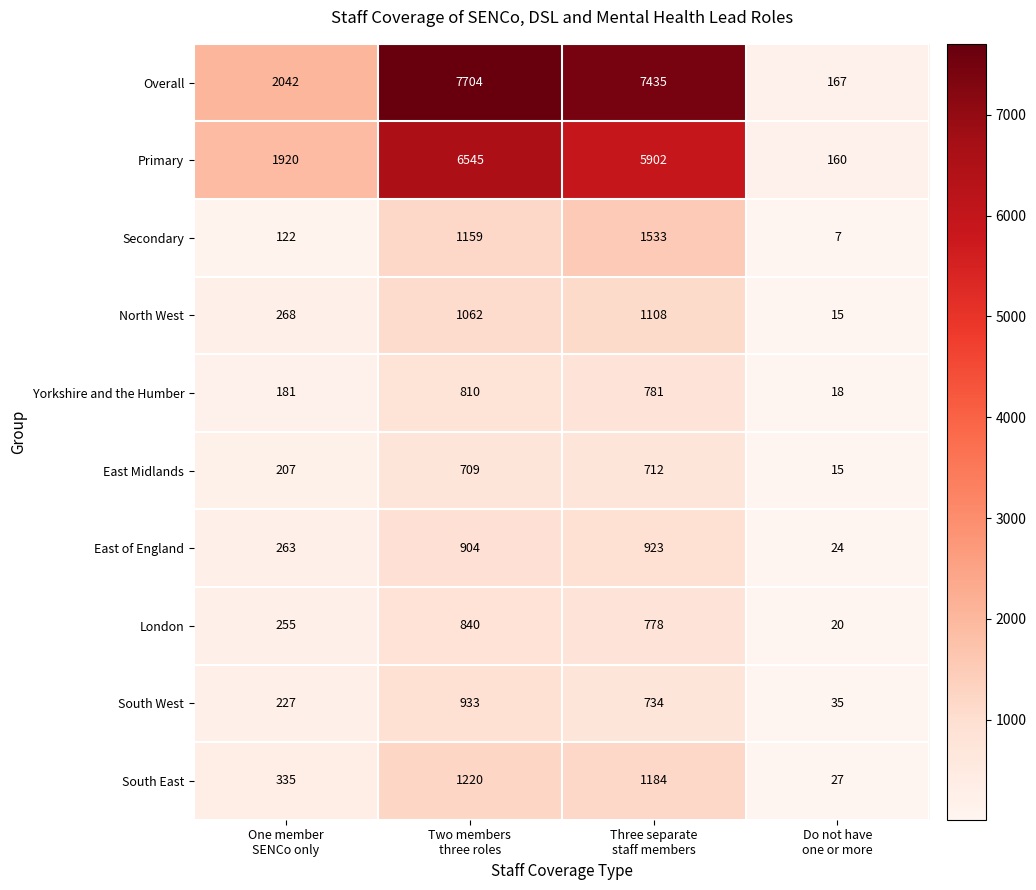

How many Primary values are between 1920 and 6545?

3